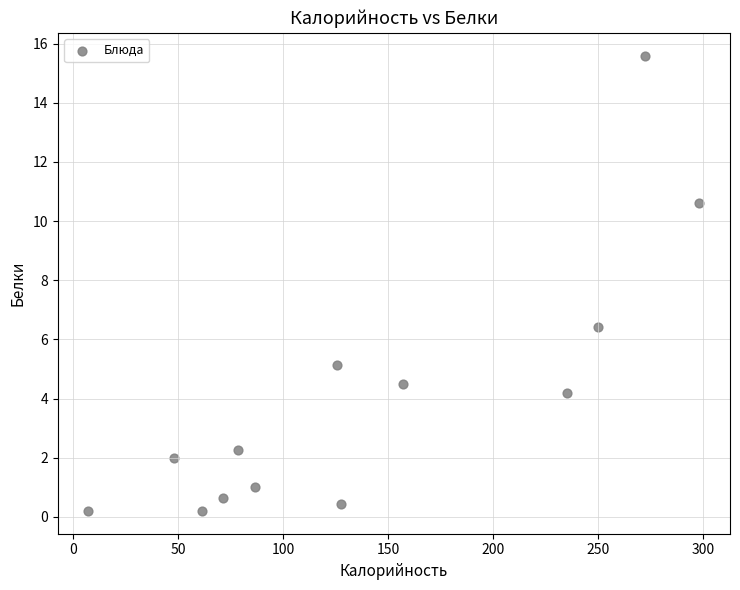

What is the range of X values (max minus min)?

290.9